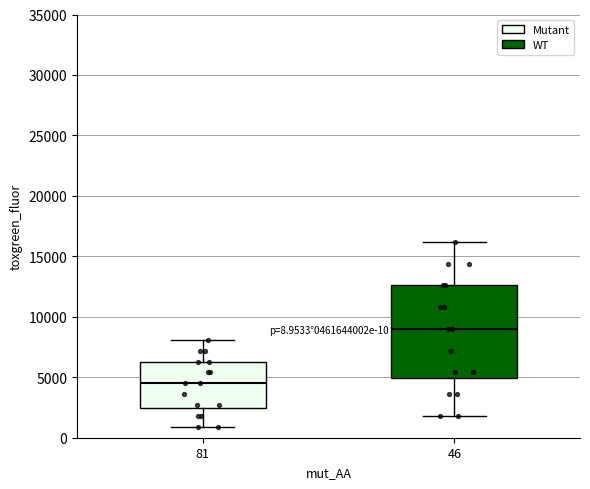

Which box's median line is the lowest?

81